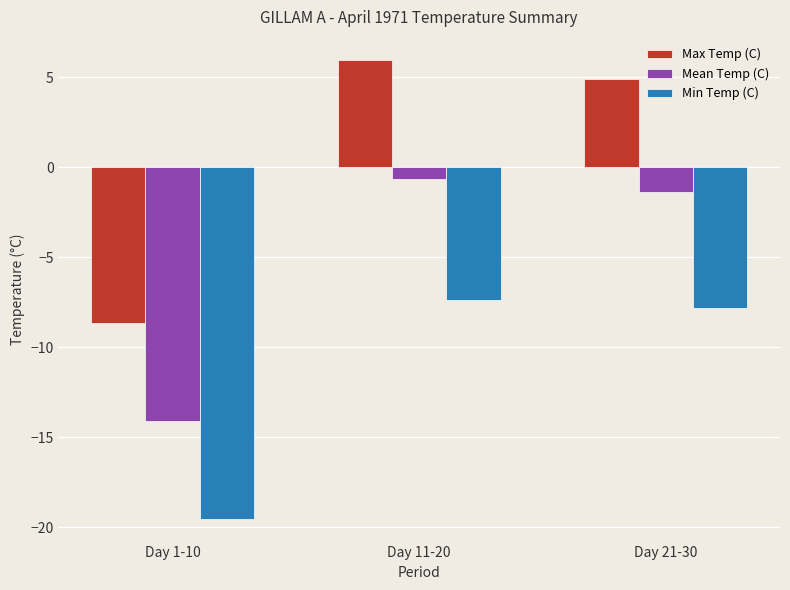

At which label does Mean Temp (C) first exceed -1?

Day 11-20